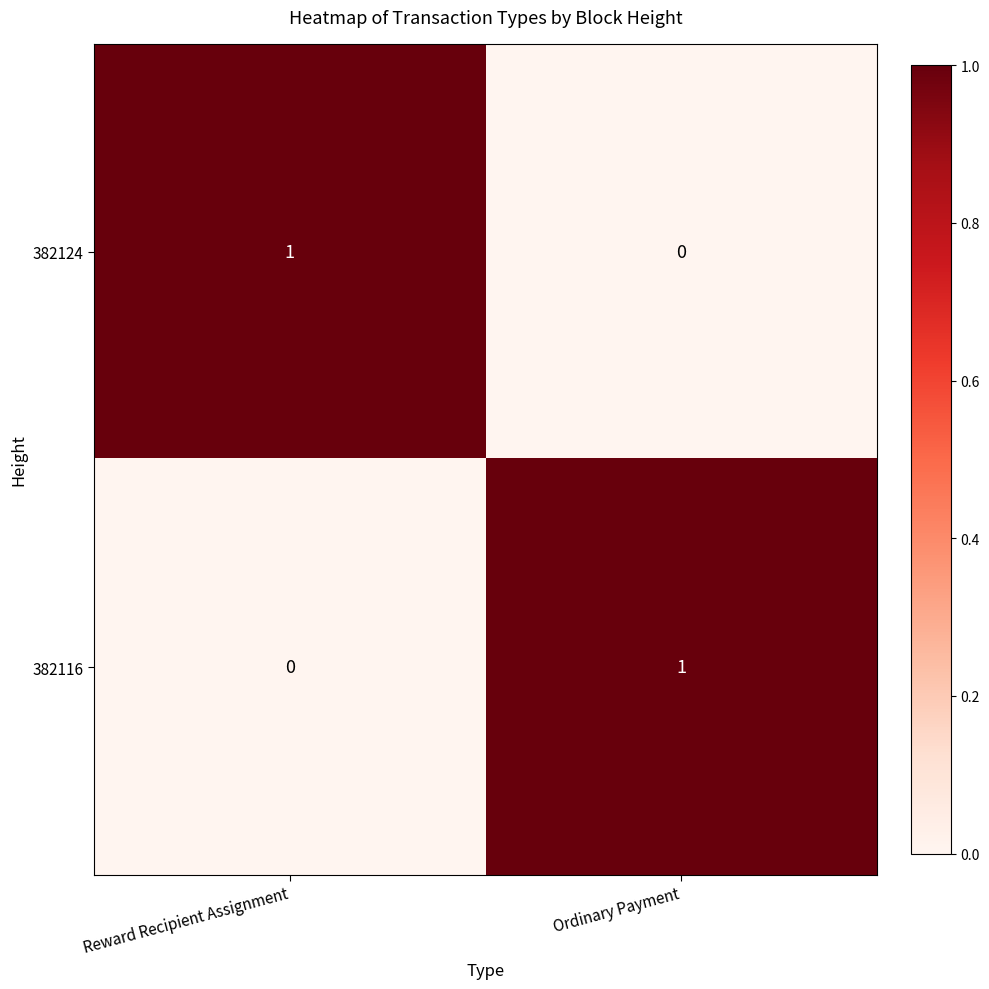

Reading left to right, extract all data points from this chart.

382124: 1	0
382116: 0	1